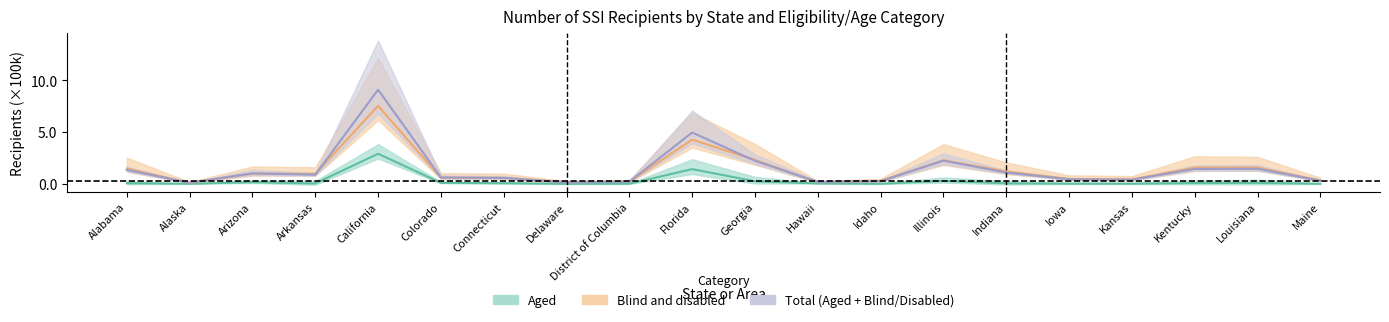

What is the difference between the maximum and minimum values in the 18-64 series?

9.0